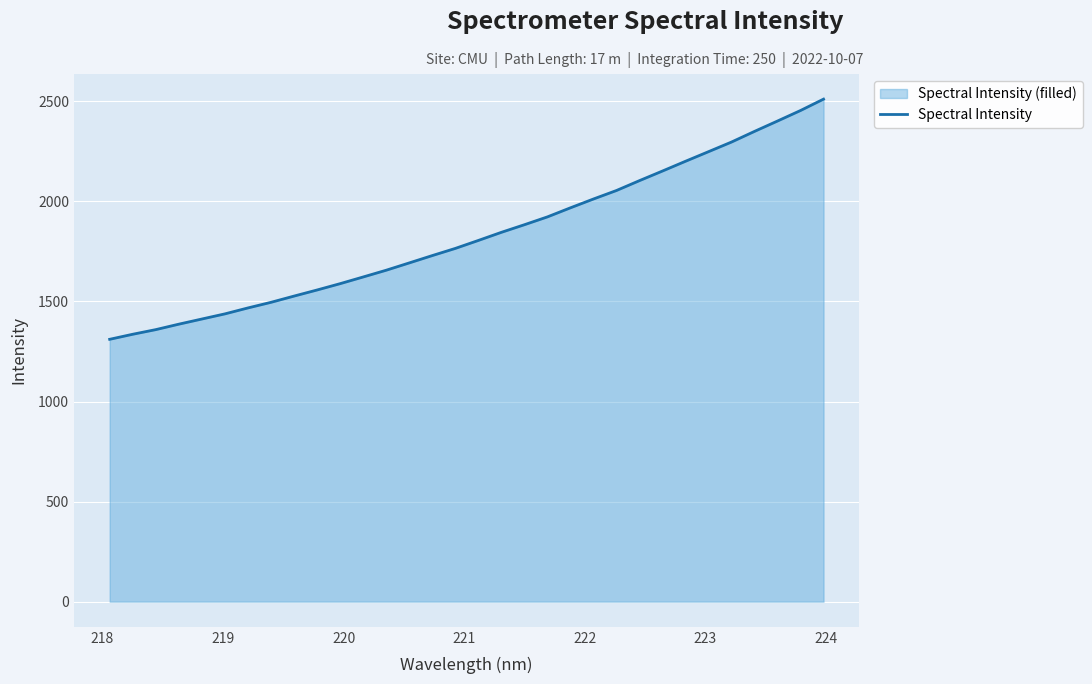

What is the value of the 31st point from the left?

2454.0